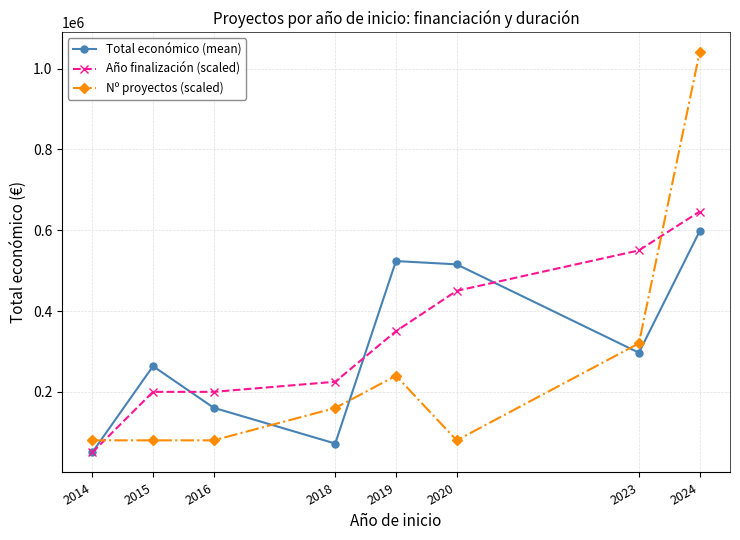

What is the maximum value for Nº proyectos (scaled)?

1040000.0